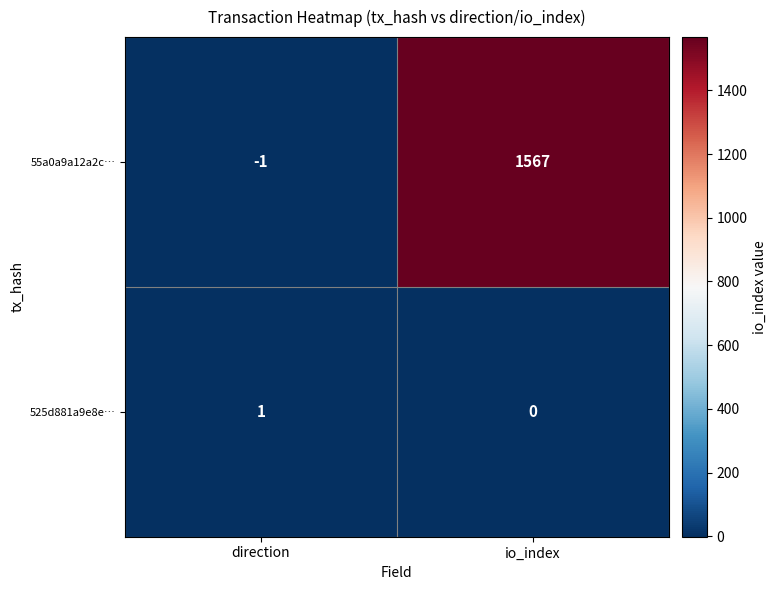

What is the sum of all 55a0a9a12a2c… values?

1566